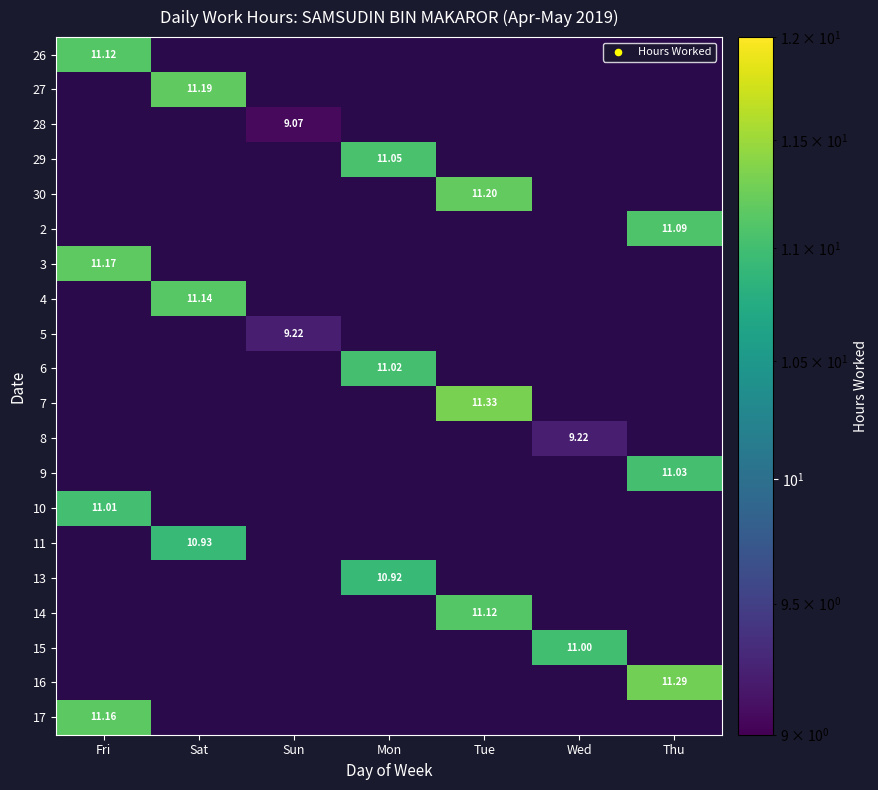

Count the number of categories in the chart.

7